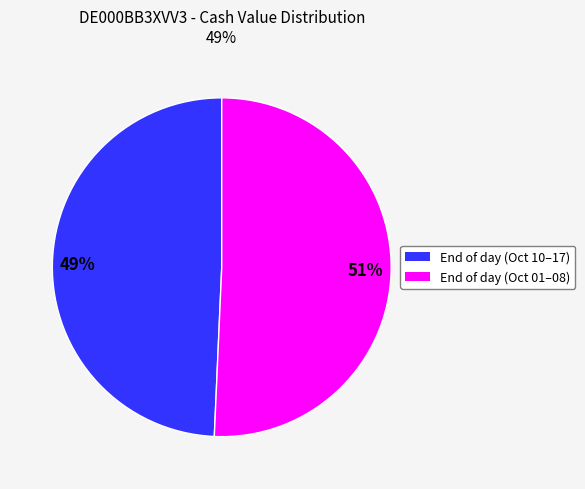

Does any single category account for the majority?

Yes